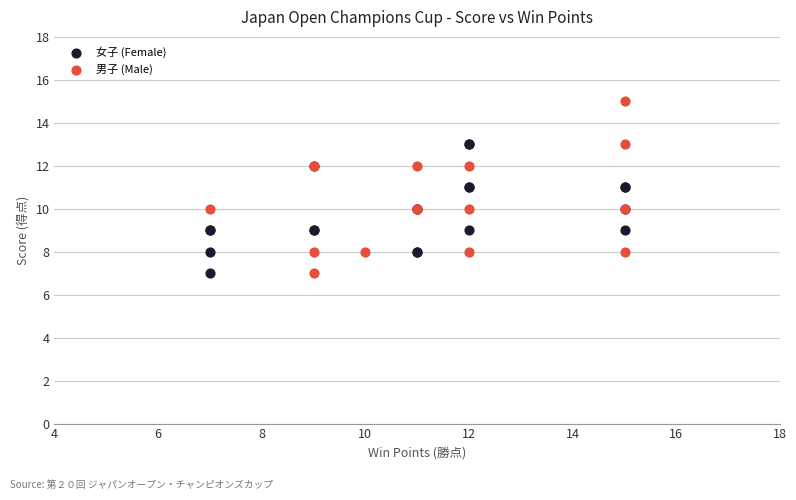

Which series contains the highest Y value?

男子 (Male)